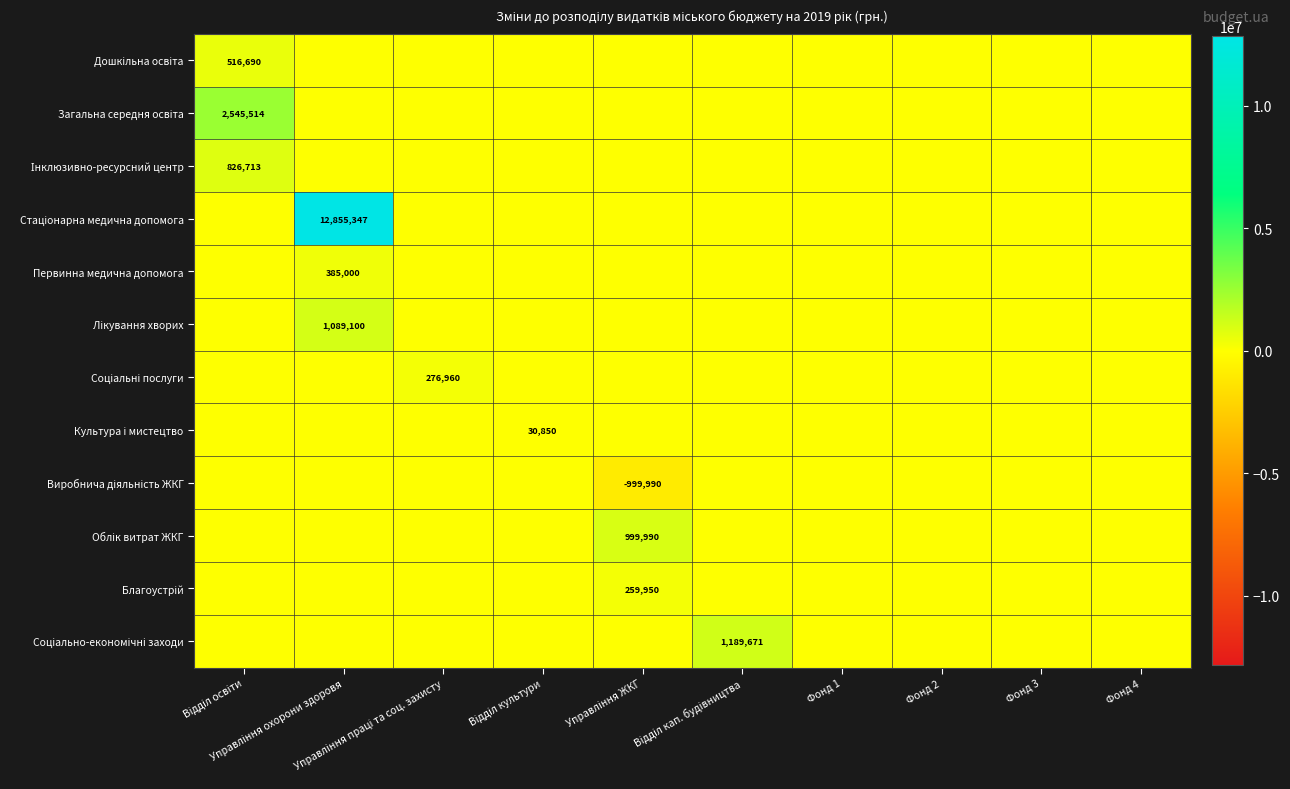

List the series in order of their peak value, highest first.

Стаціонарна медична допомога, Загальна середня освіта, Соціально-економічні заходи, Лікування хворих, Облік витрат ЖКГ, Інклюзивно-ресурсний центр, Дошкільна освіта, Первинна медична допомога, Соціальні послуги, Благоустрій, Культура і мистецтво, Виробнича діяльність ЖКГ